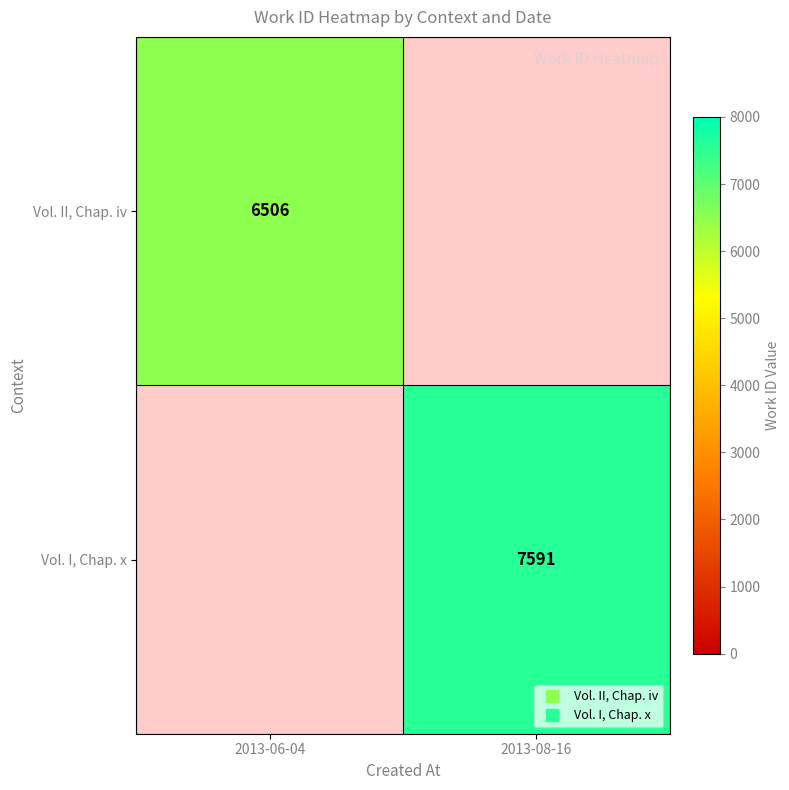

The value of Vol. I, Chap. x at 2013-08-16 is 11993.2. True or false?

False